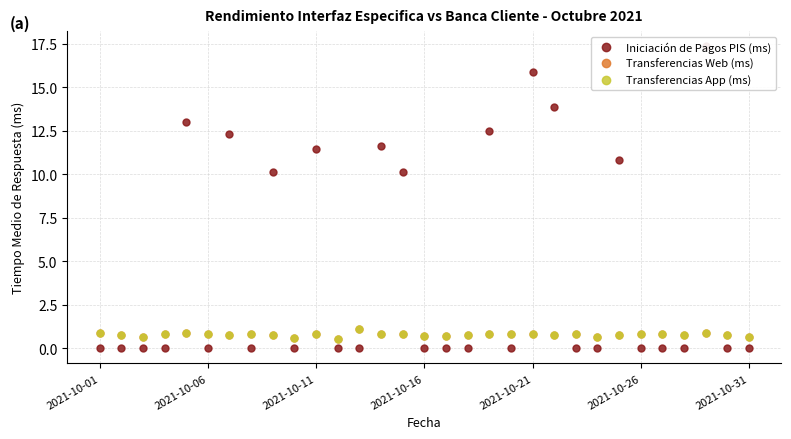

Where is Transferencias Web (ms) nearest to the value 0?

11